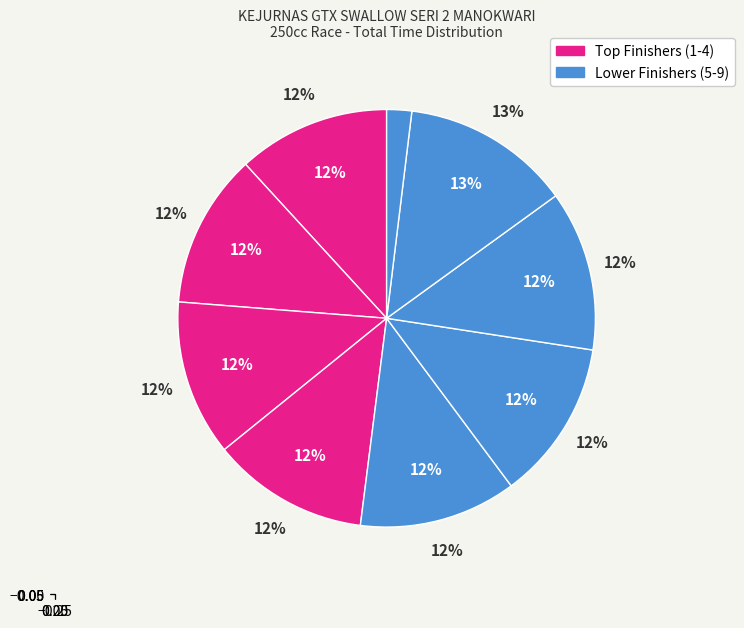

Is it true that REYN MANUPAPAMI is 13% of the pie?

True